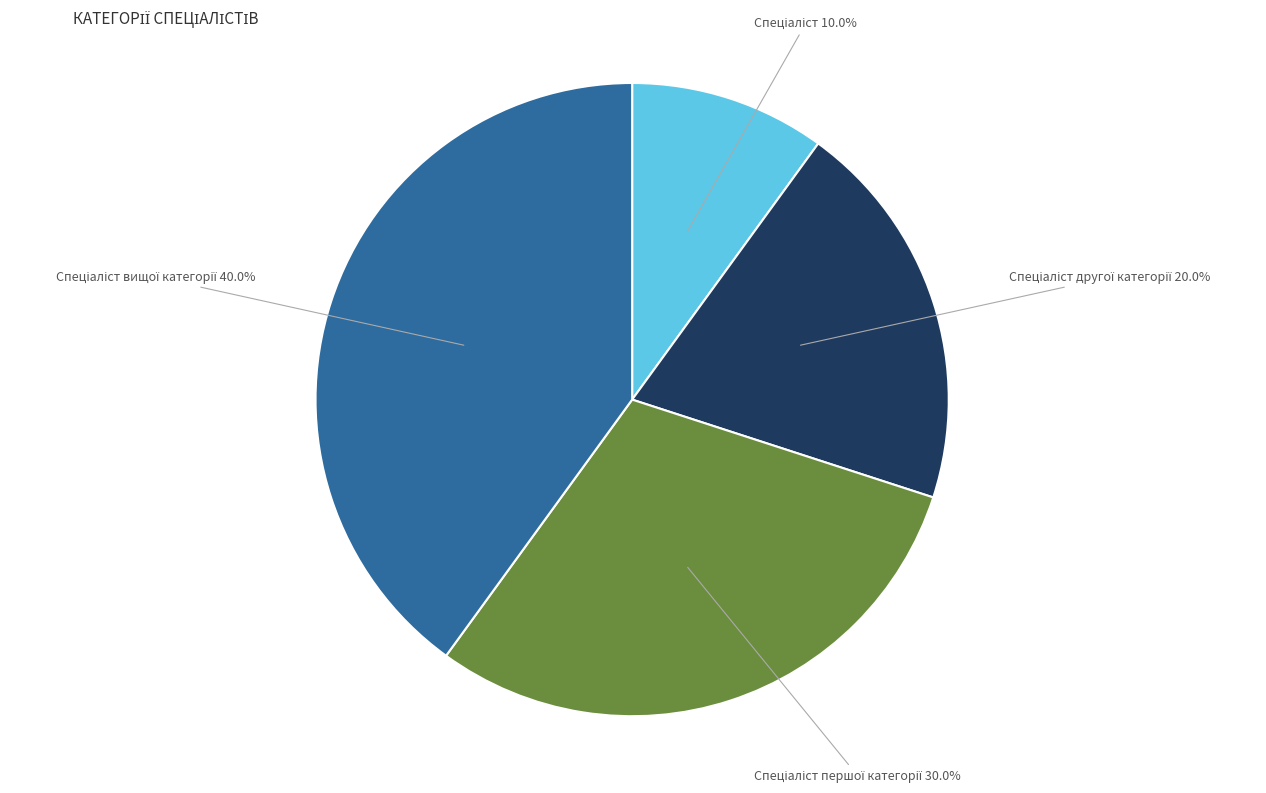

Is there a majority slice in this chart?

No